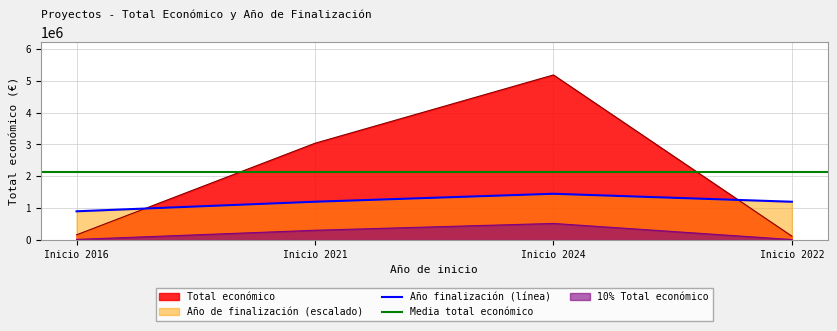

How many data points in Año de finalización are less than 1200000?

1